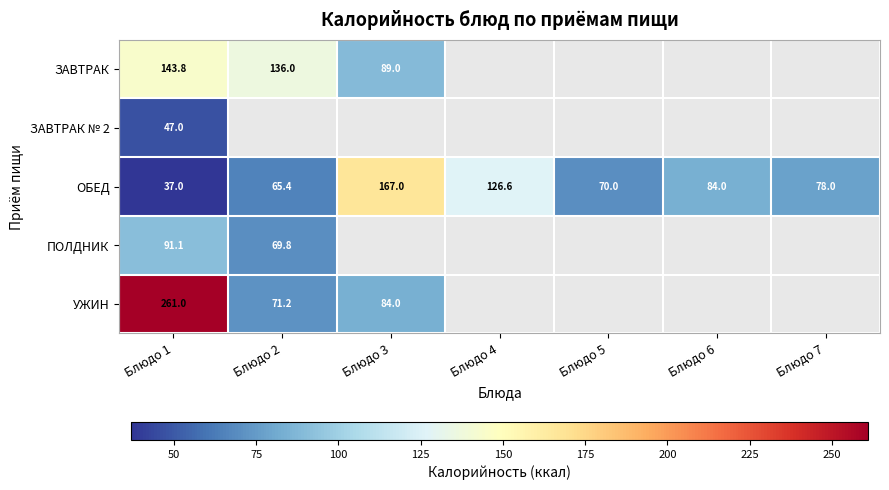

Rank the series at Блюдо 1 from lowest to highest value.

ОБЕД, ЗАВТРАК № 2, ПОЛДНИК, ЗАВТРАК, УЖИН